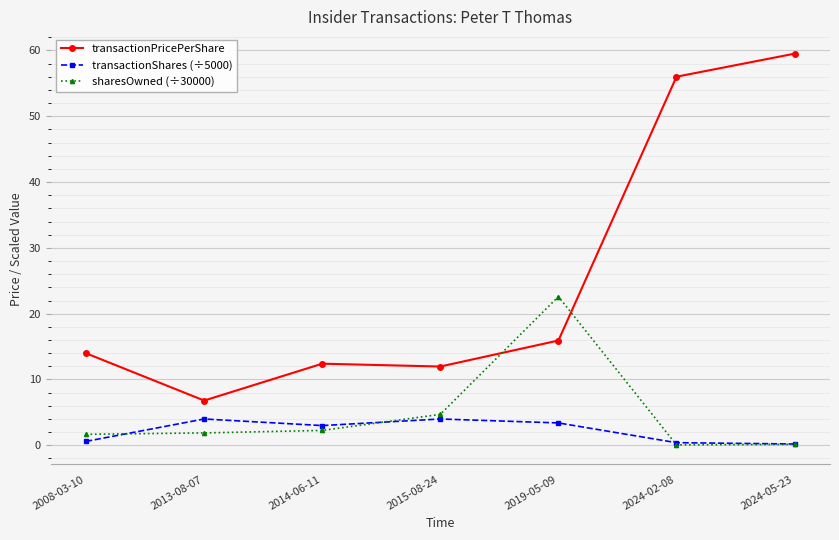

What is the spread (max minus min) of values at 2013-08-07?

4.9